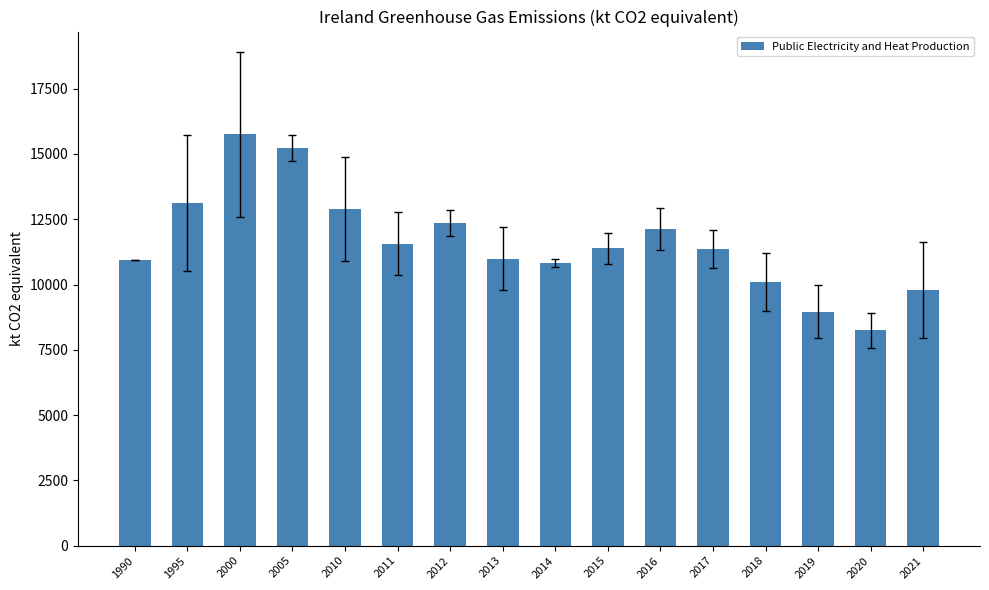

What is the sum of all values?

185641.6